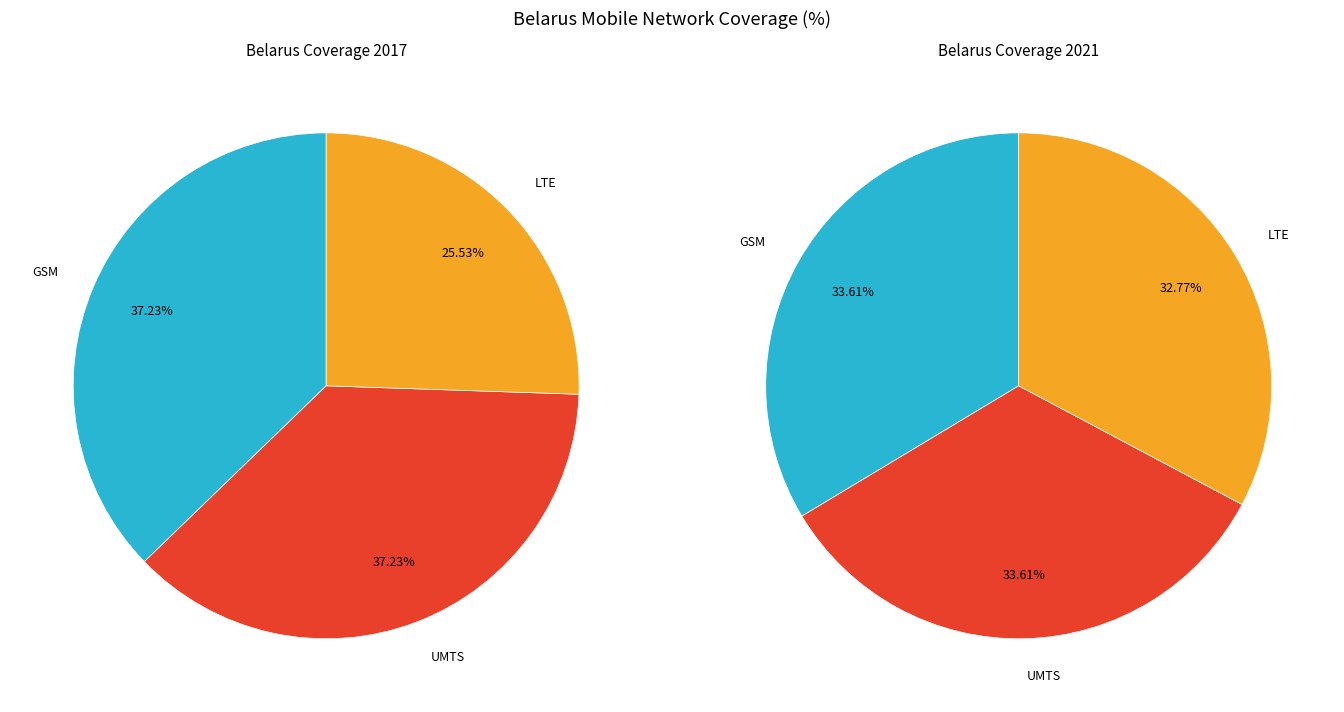

Is LTE 2018 the majority of the pie?

No